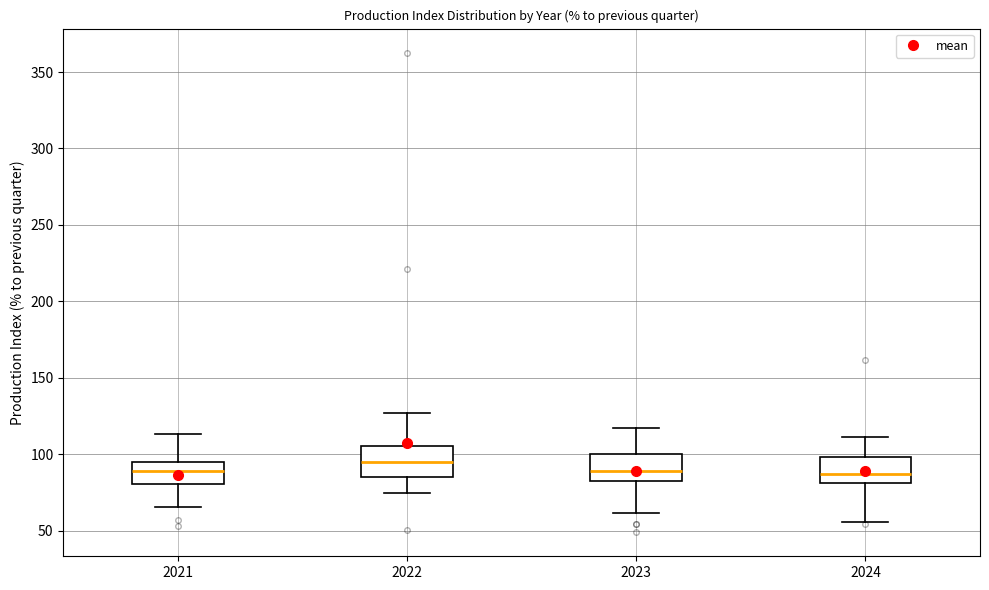

Reading left to right, read every box against the y-axis: the position of its median line, the range the box covers, and the ends of its whiskers. The values are not printed on the chart, so give them approximately, as read against the axis.

2021: median 90, box 80 to 95, whiskers 65 to 115
2022: median 95, box 85 to 105, whiskers 75 to 125
2023: median 90, box 85 to 100, whiskers 60 to 115
2024: median 85, box 80 to 100, whiskers 55 to 110